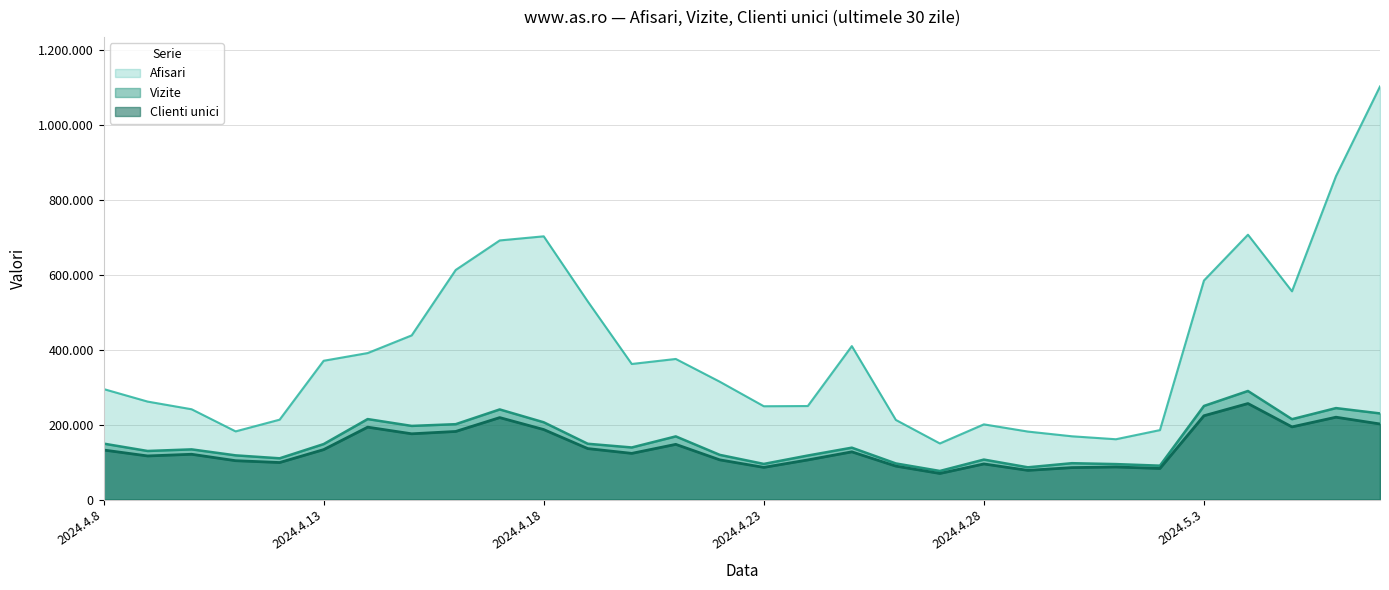

Rank the series at 2024.4.24 from lowest to highest value.

Clienti unici, Vizite, Afisari